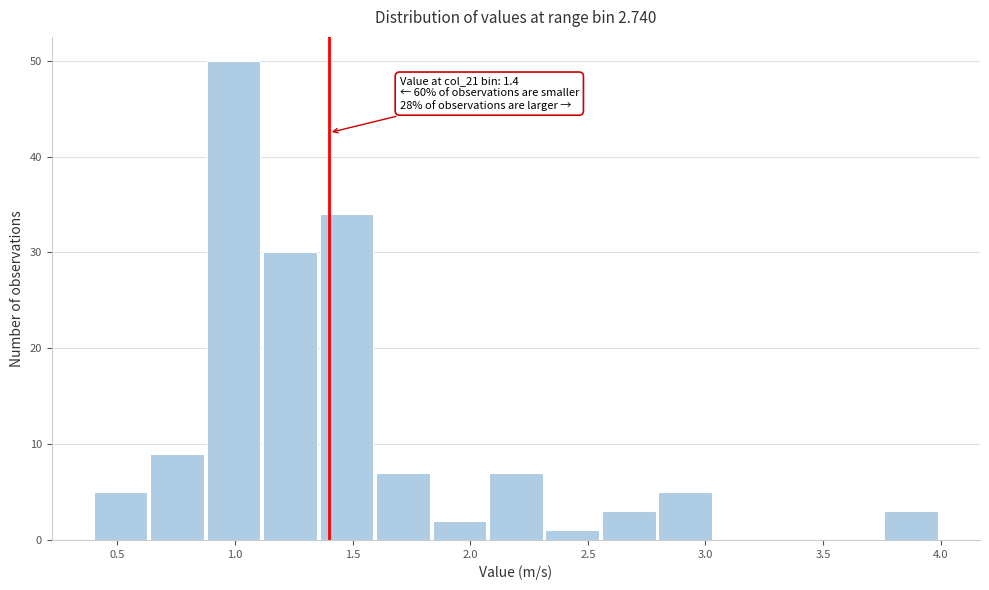

Which range on the x-axis has the tallest bar?

0.88 to 1.12